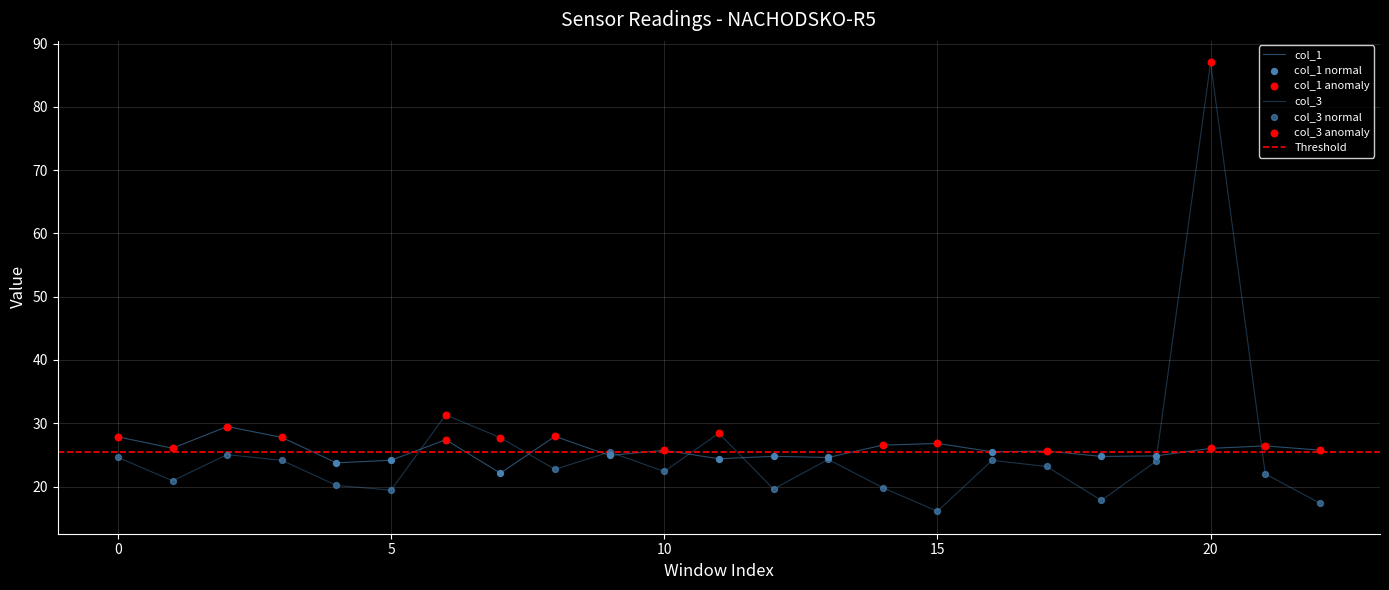

At how many categories does at least one series exceed 65?

1